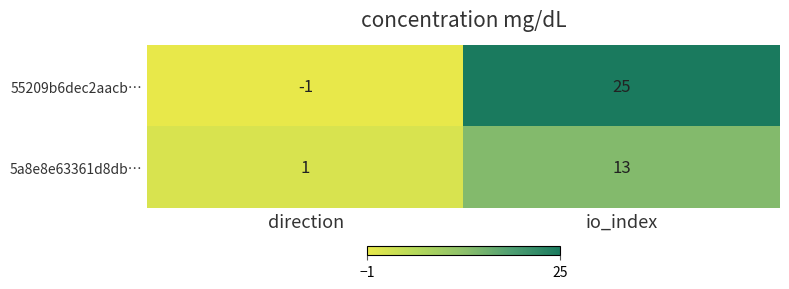

Reading right to left, list all the values displayed in this chart.

55209b6dec2aacb…: io_index=25	direction=-1
5a8e8e63361d8db…: io_index=13	direction=1